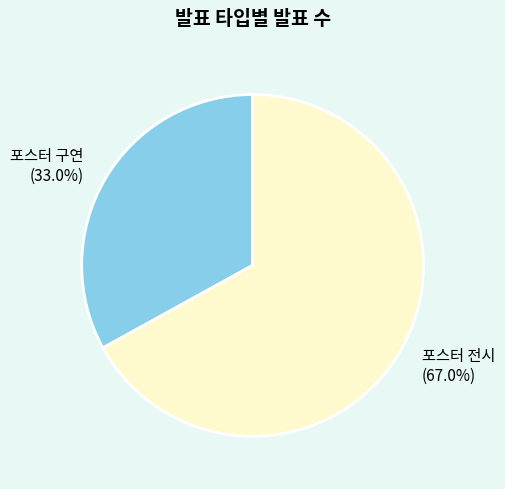

To the nearest percent, what percentage of the pie is 포스터 전시?

67%